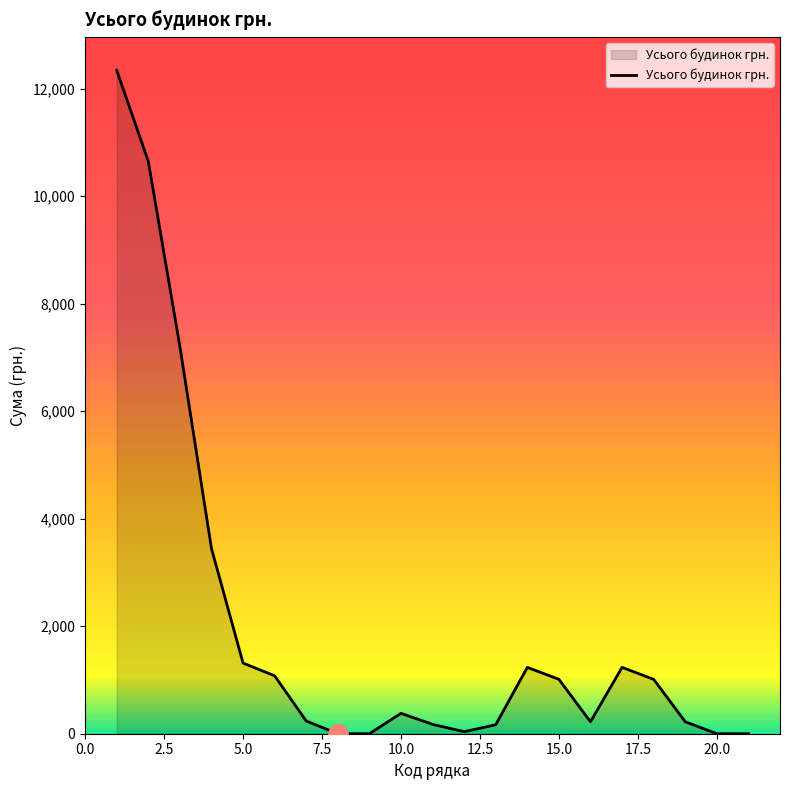

What is the greatest value displayed?

12343.0